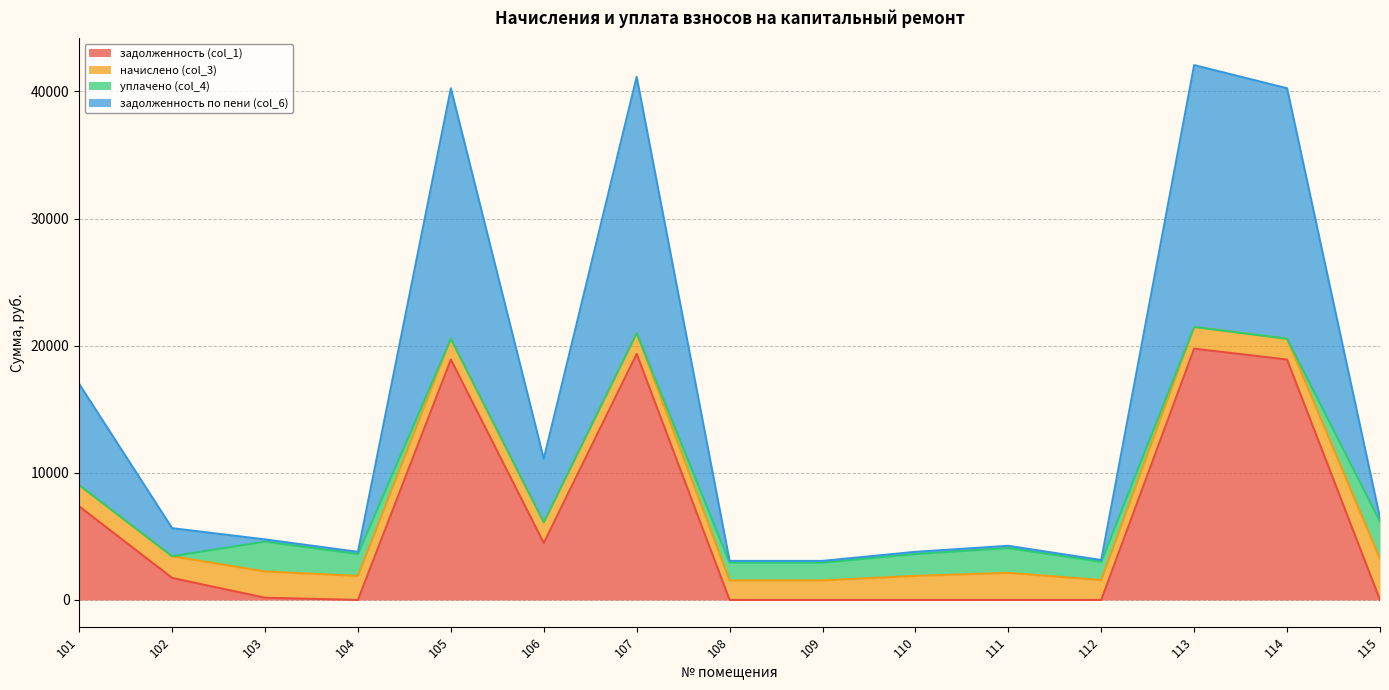

Where is the first local minimum for задолженность (col_1)?

104